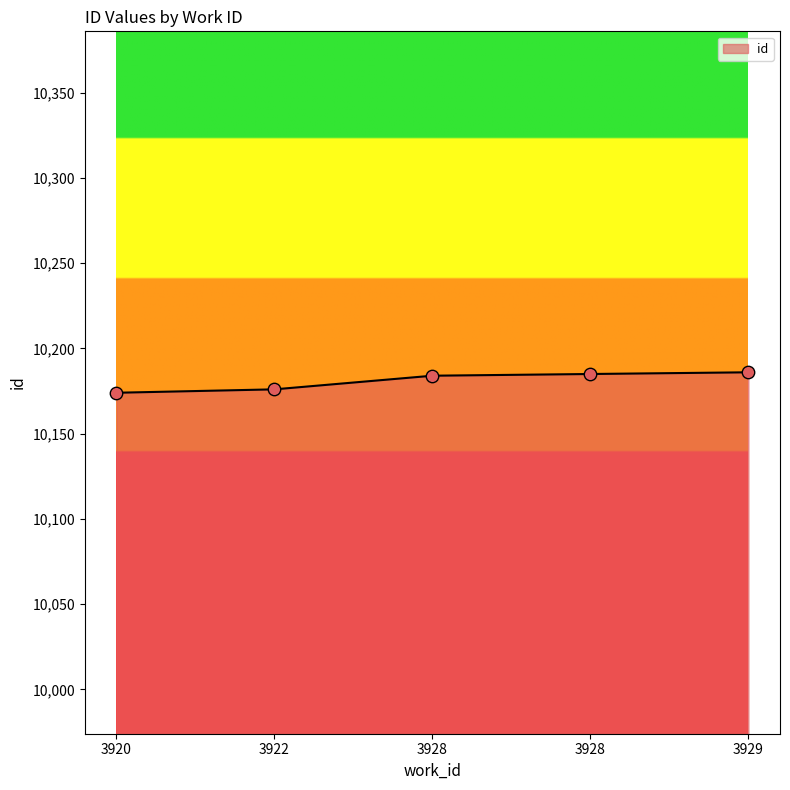

Which has a higher value, 3920 or 3928?

3928